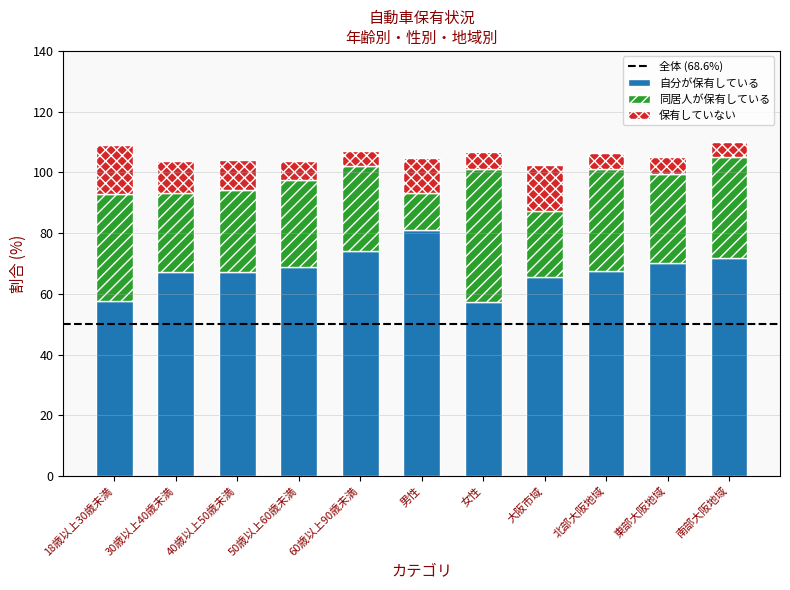

What is the total value across all series at 南部大阪地域?

110.0